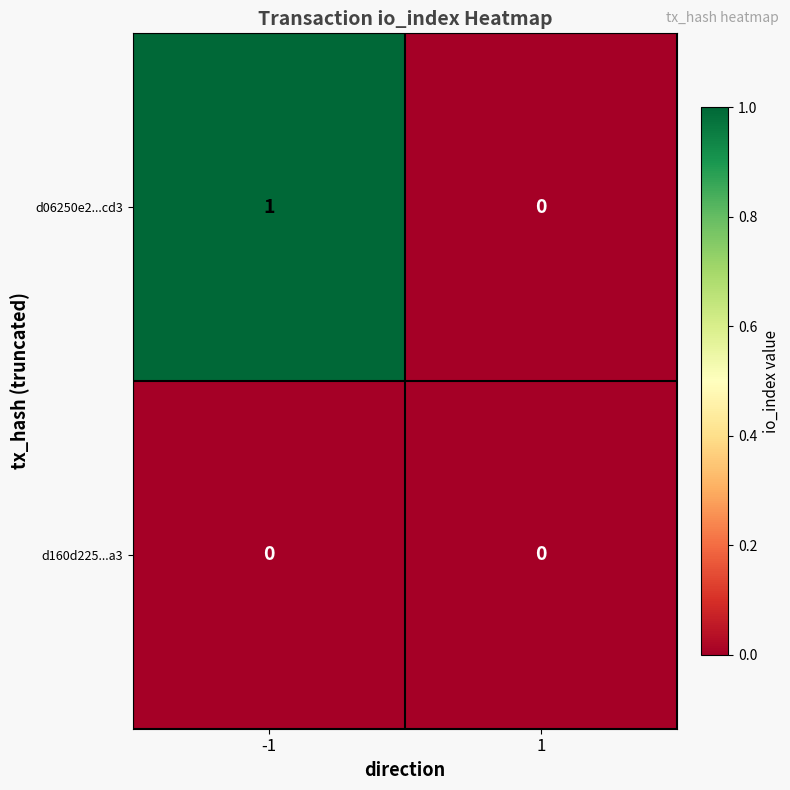

Which series has the largest total across all categories?

d06250e2...cd3